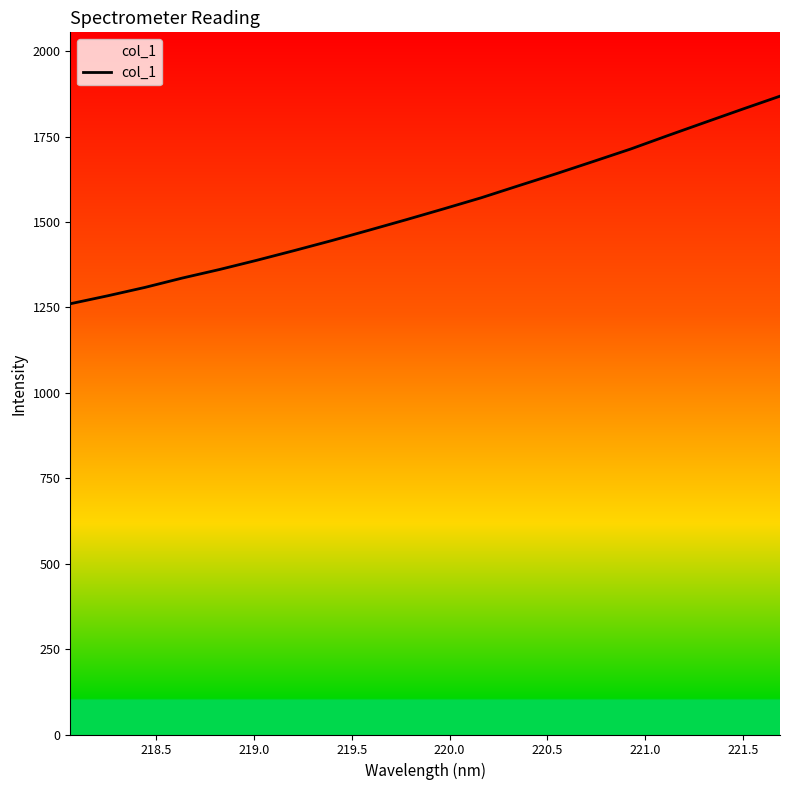

What is the greatest value displayed?

1868.4